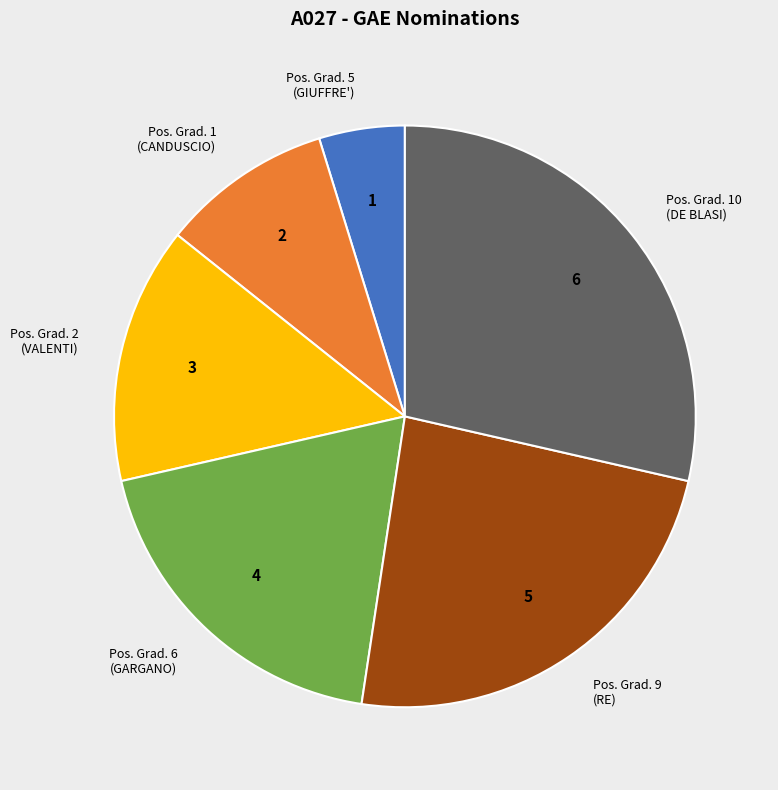

Does Pos. Grad. 9 (RE) represent more than half of the total?

No